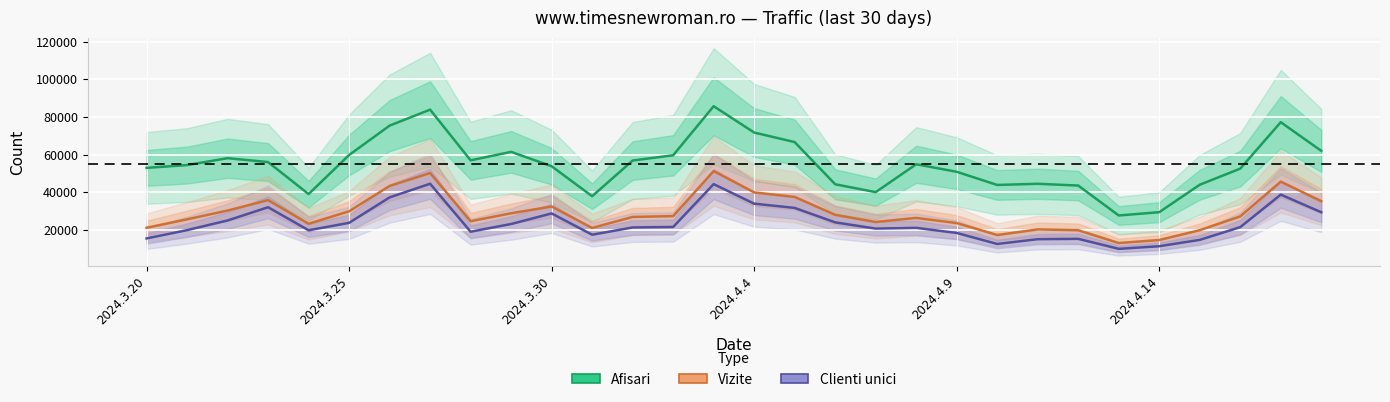

True or false: Vizite and Clienti unici cross at least once.

False